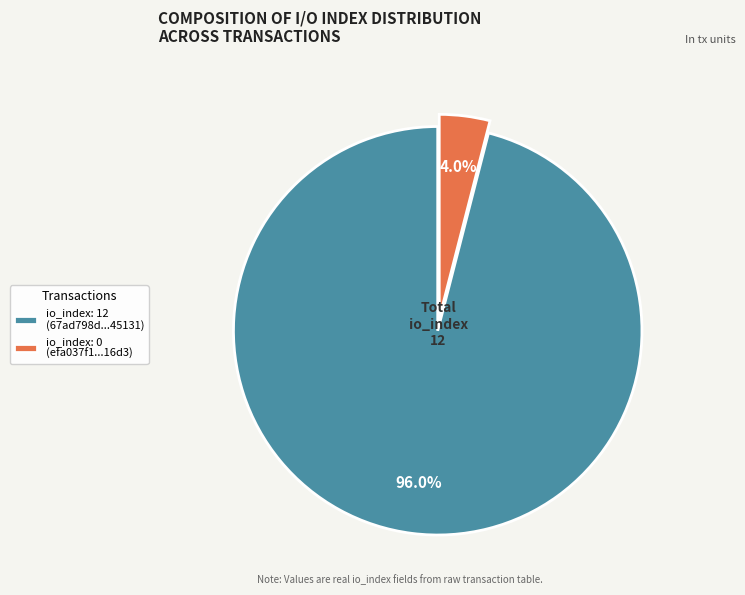

Between io_index: 0 (efa037f1...16d3) and io_index: 12 (67ad798d...45131), which is larger?

io_index: 12 (67ad798d...45131)